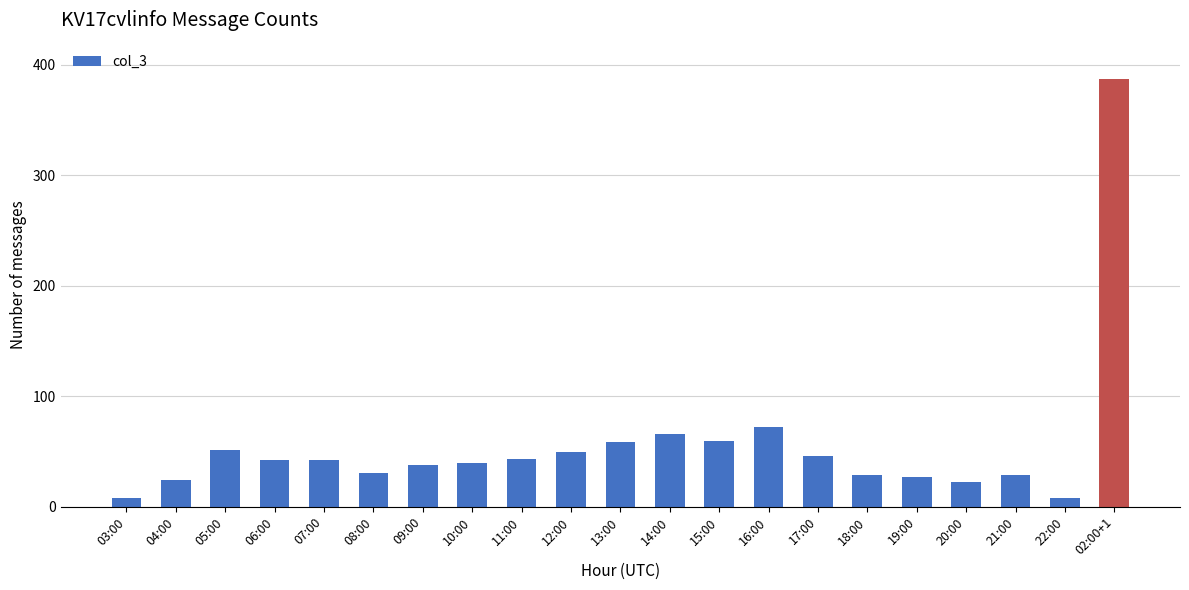

Are the bars horizontal?

No